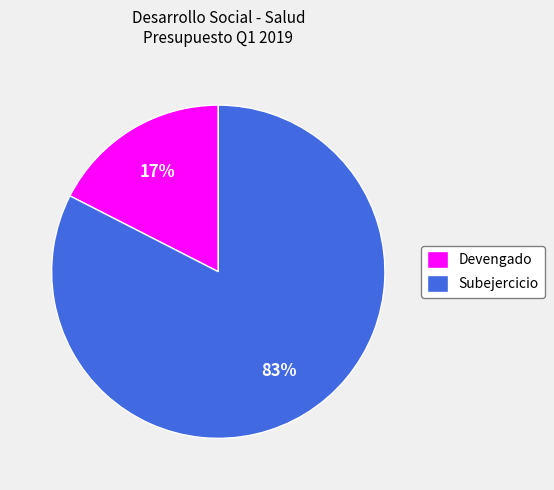

Combined, do Devengado and Subejercicio account for over 50%?

Yes